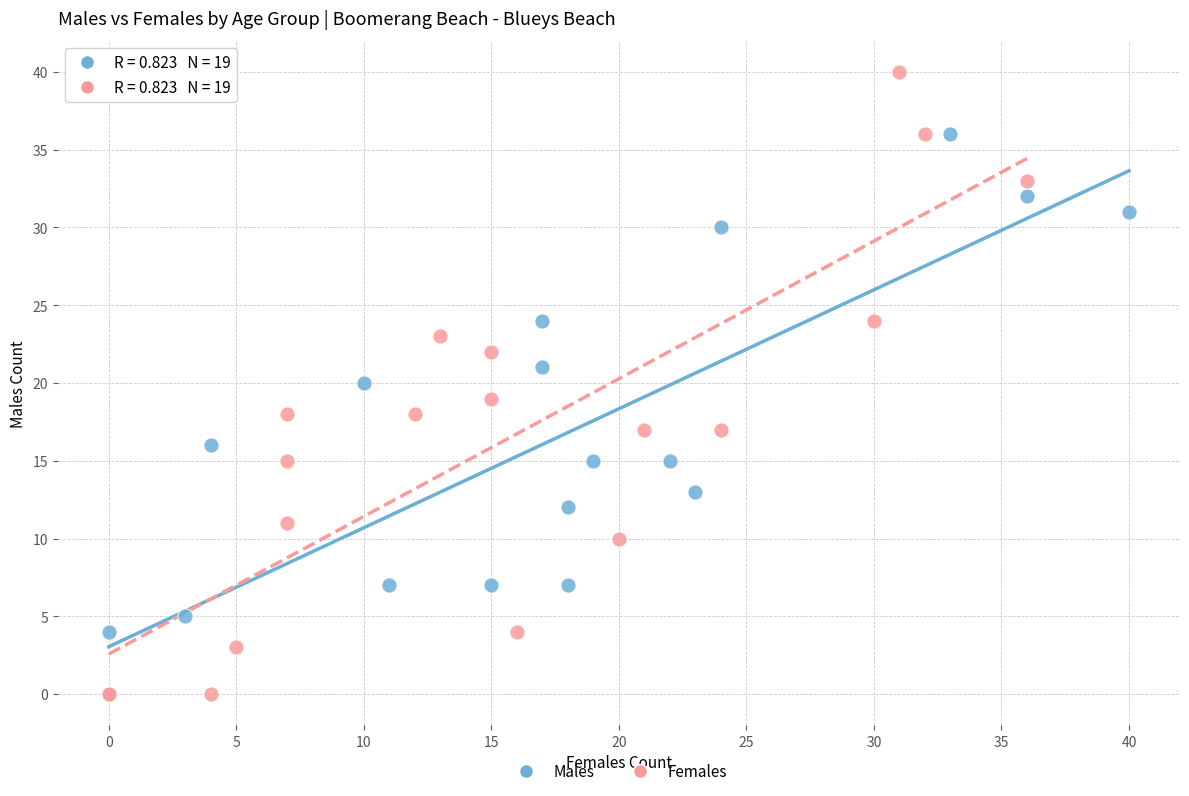

Which series has the widest spread of Y values?

Females